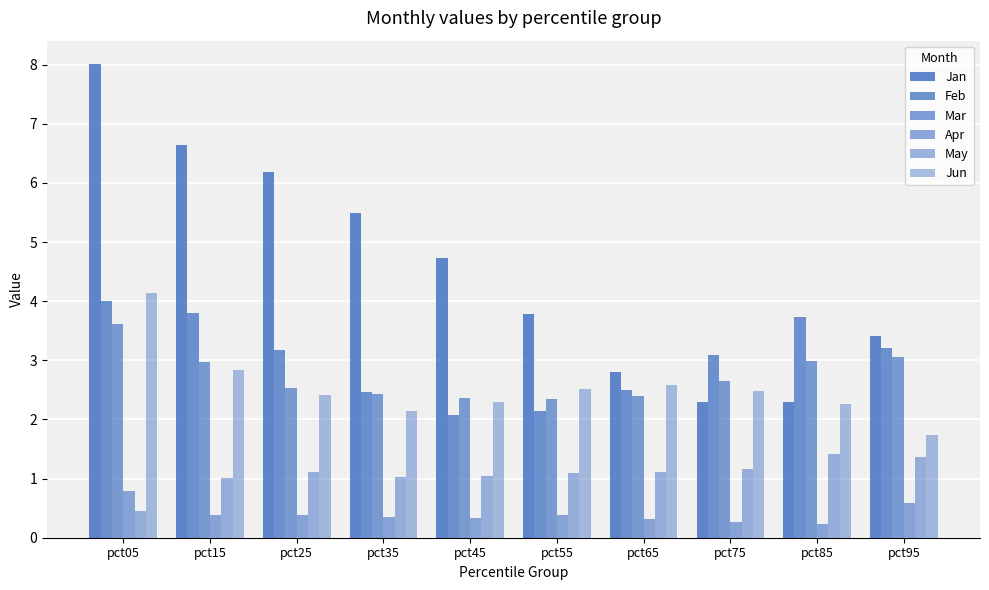

The value of May at pct35 is 1.0. True or false?

True